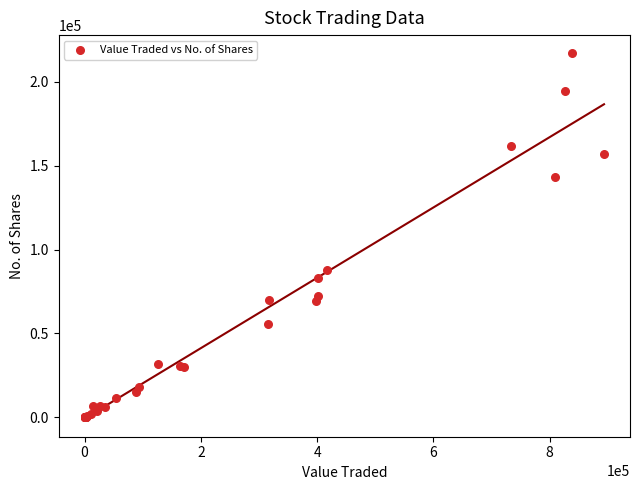

What Y value in the scatter plot is closest to 108420?

87834